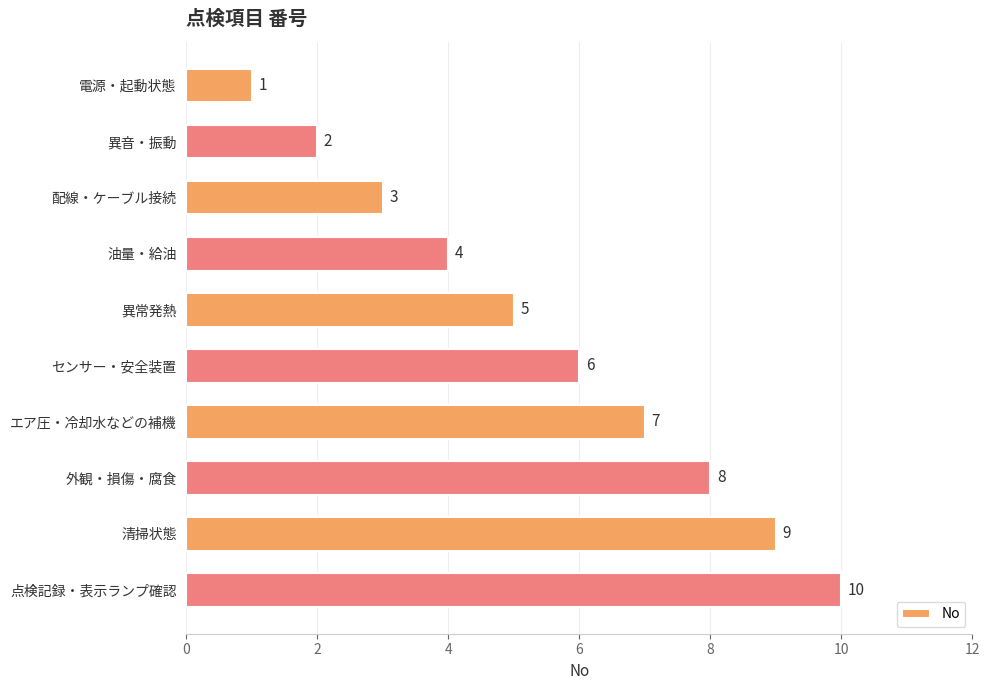

What is the value of the 6th bar from the top?

6